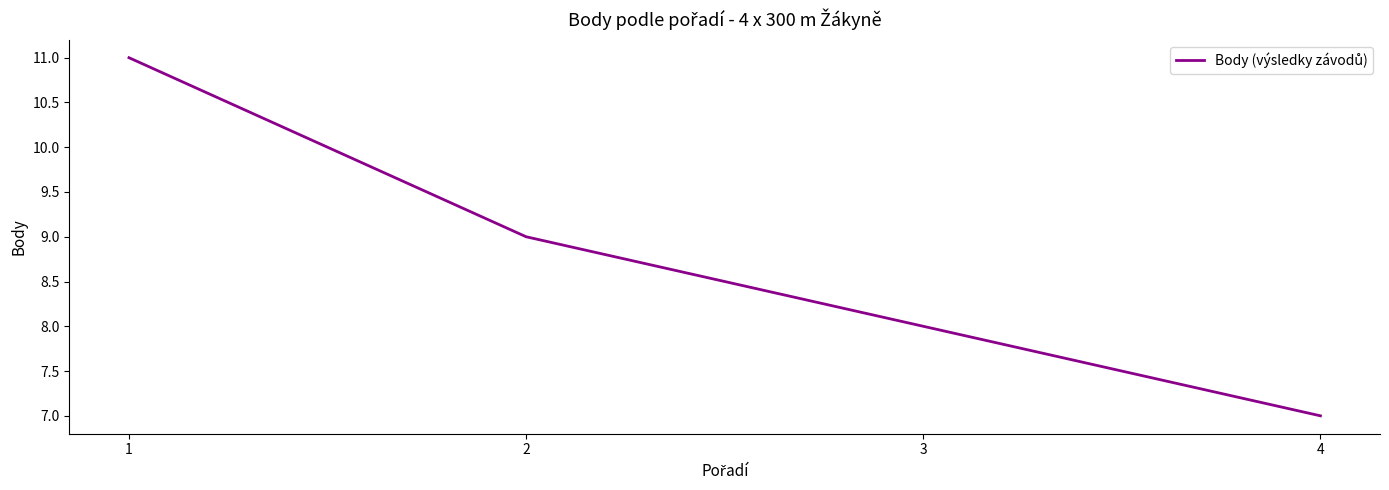

What is the average value?

9